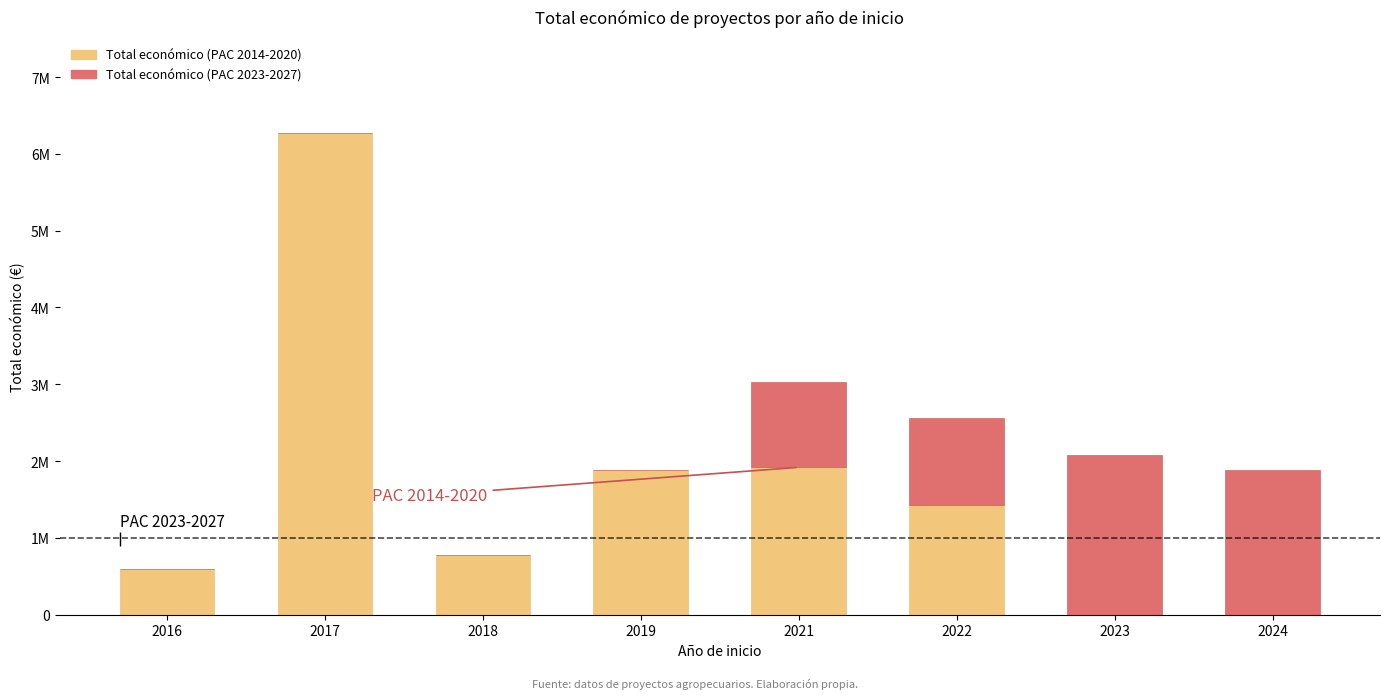

Is it true that Total económico (PAC 2023-2027) equals 930849 at 2016?

False